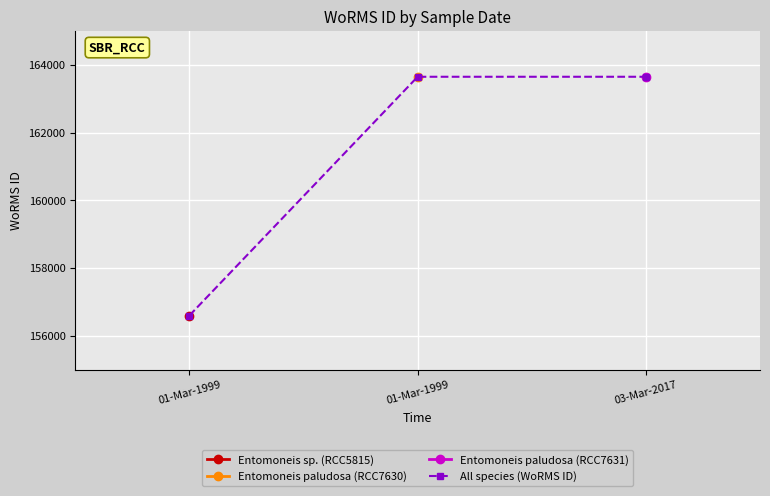

List the labels in order of value, smallest first.

01-Mar-1999, 01-Mar-1999, 03-Mar-2017